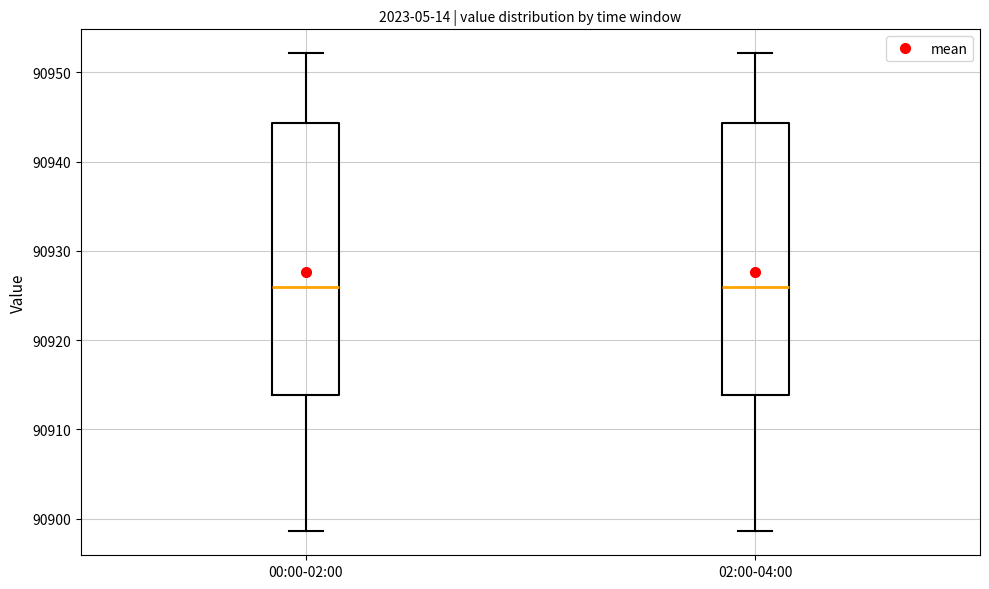

Where does the upper whisker of the box for 00:00-02:00 end on the y-axis? The values are not printed on the chart, so give them approximately, as read against the axis.

90952